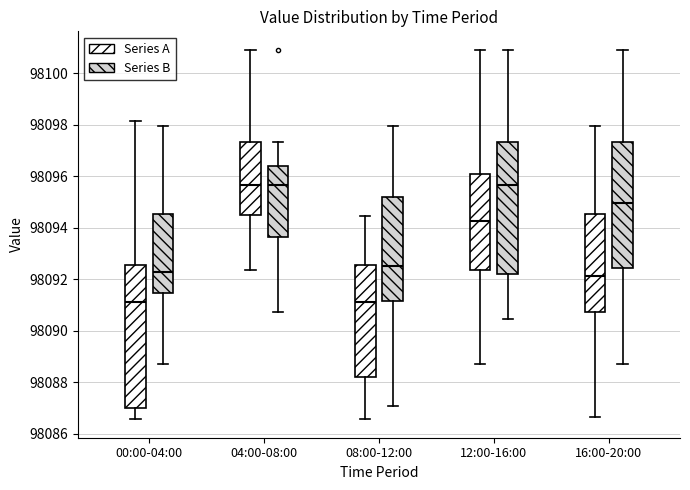

Which box is the tallest, from its lower edge to its upper edge?

00:00-04:00 (Series A)